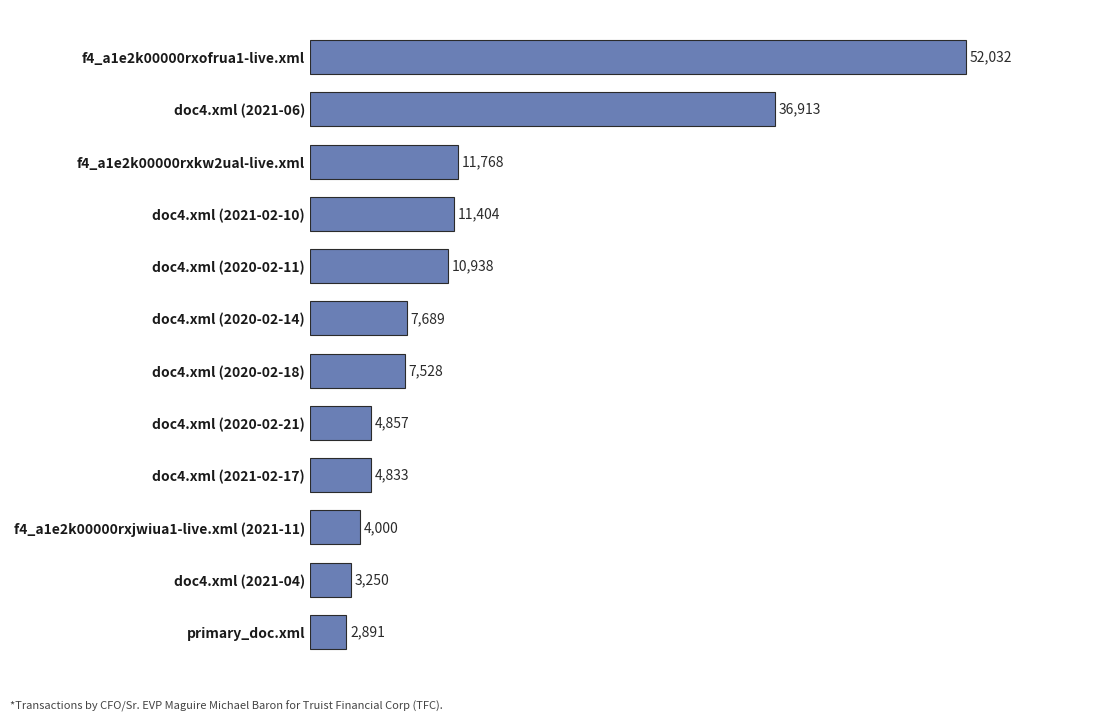

What is the greatest value displayed?

52032